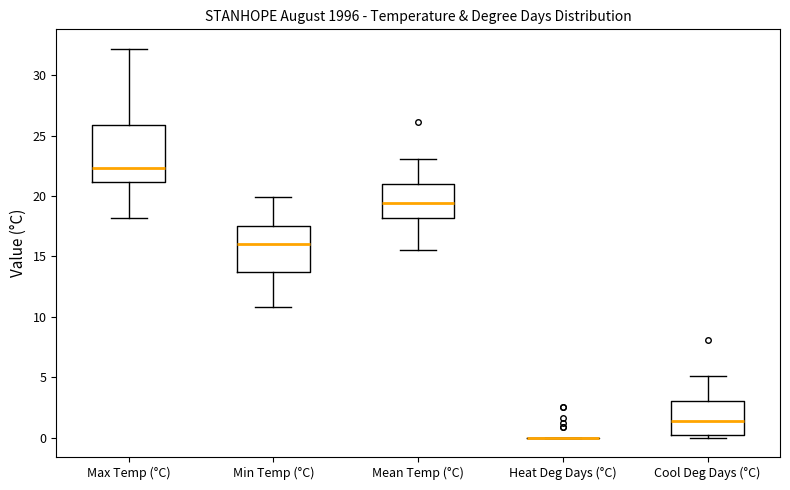

Which box is the tallest, from its lower edge to its upper edge?

Max Temp (°C)